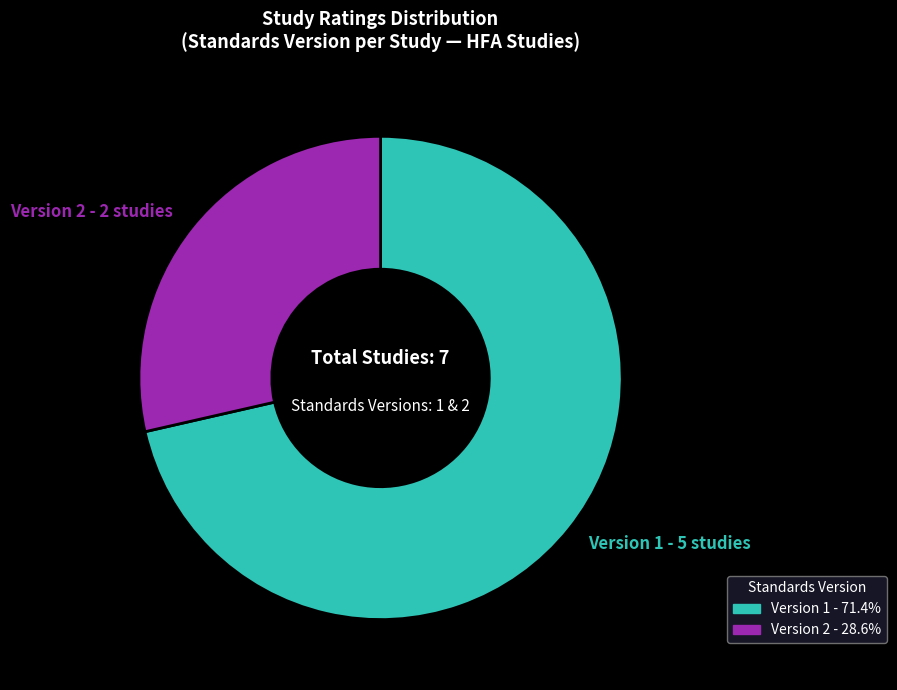

Does any single category account for the majority?

Yes